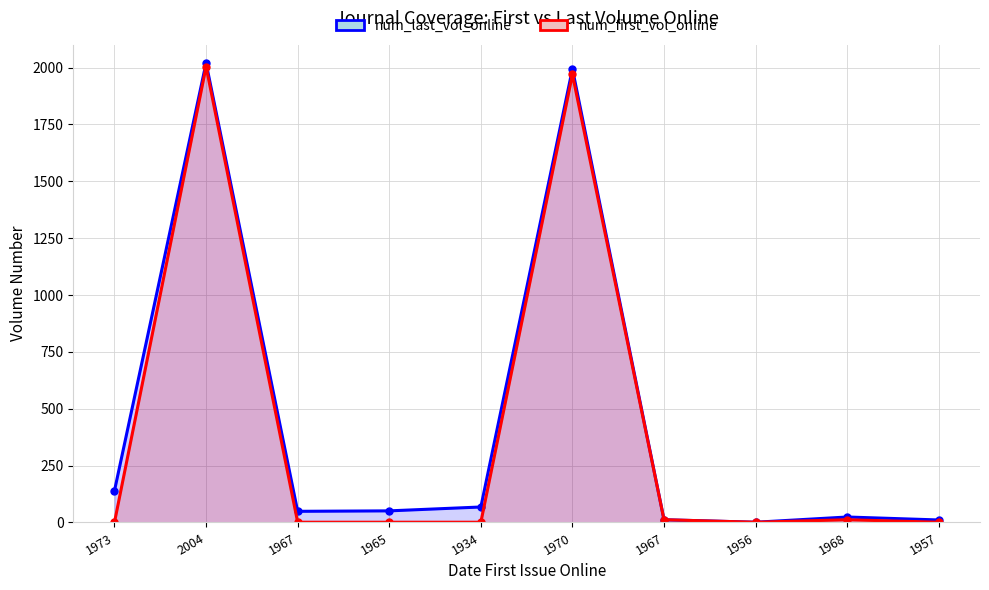

What is the smallest value displayed?

1